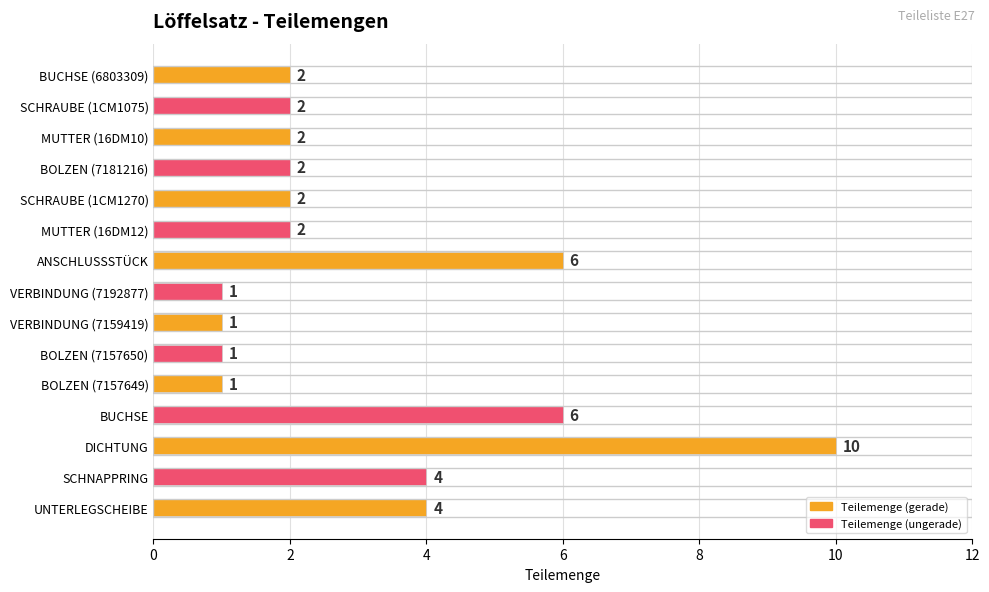

How many values are between 1 and 4?

12